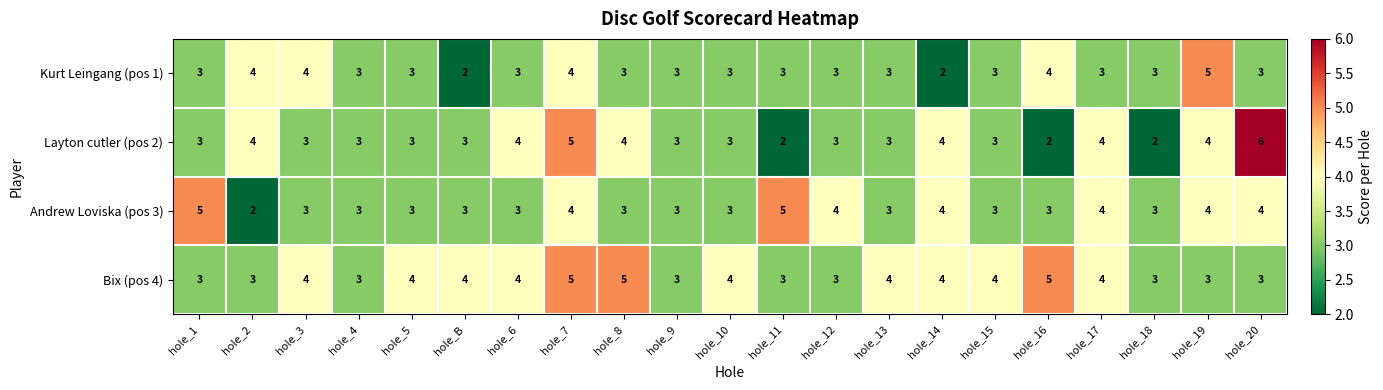

Which category has the highest value across all series?

hole_20